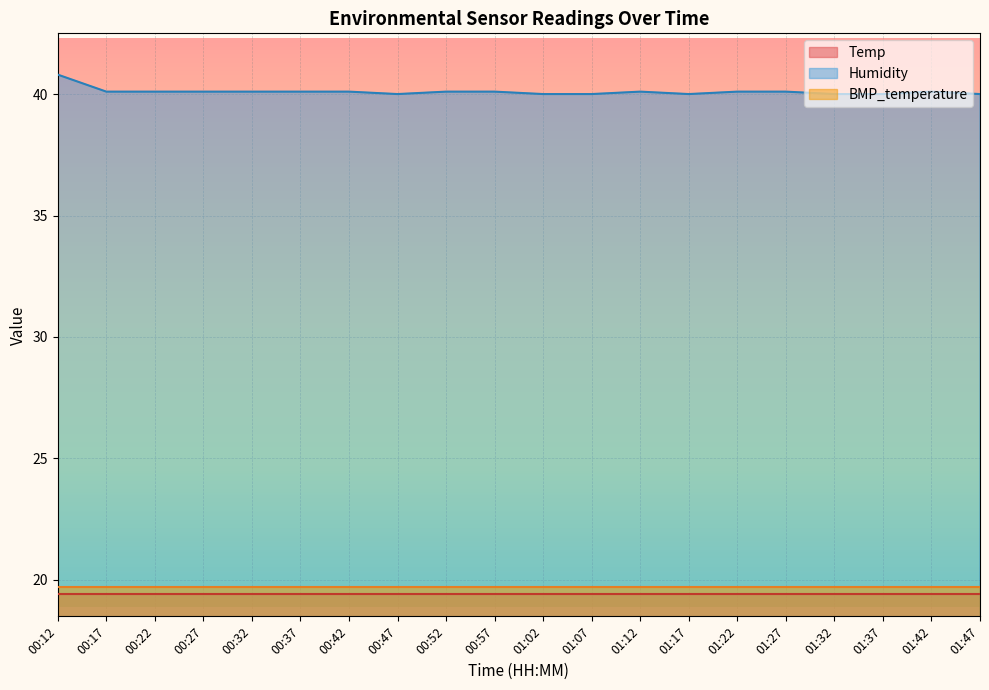

True or false: Temp and Humidity intersect in this chart.

False